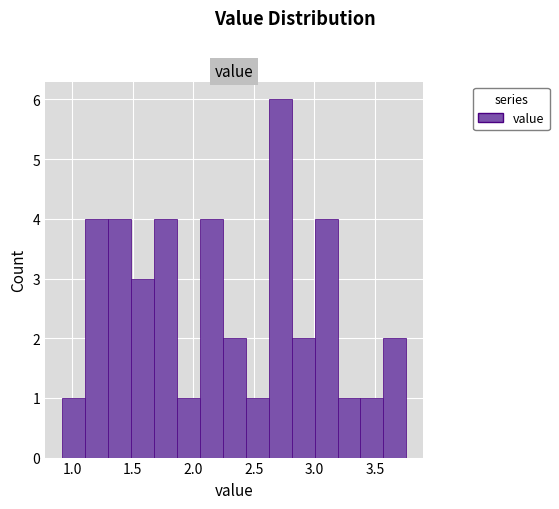

Around what value on the x-axis is the tallest bar? Give the approximate position of its centre, as read against the axis.

2.70